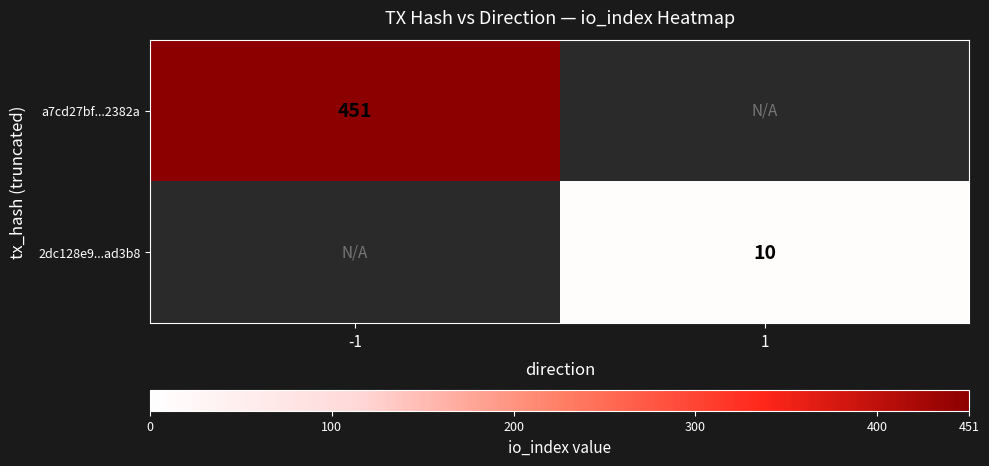

Is it true that a7cd27bf...2382a equals 451 at -1?

True